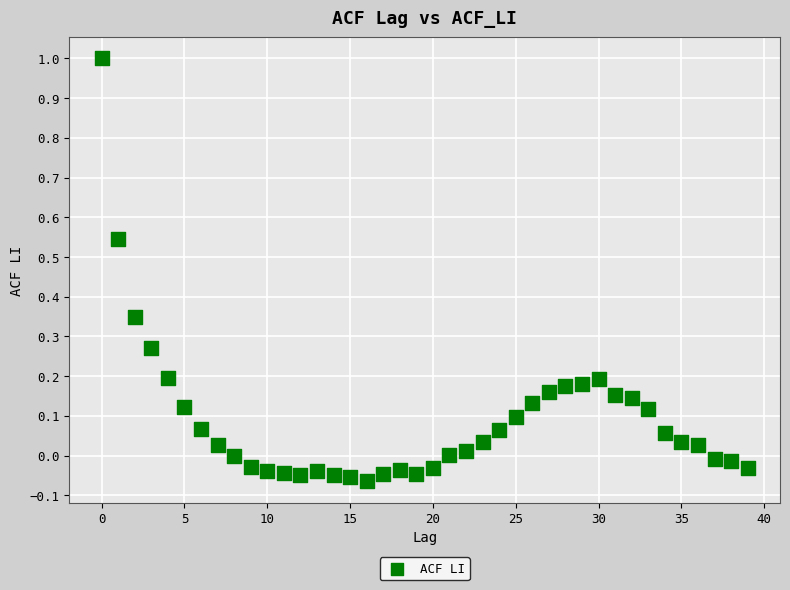

What is the range of Y values (max minus min)?

1.1